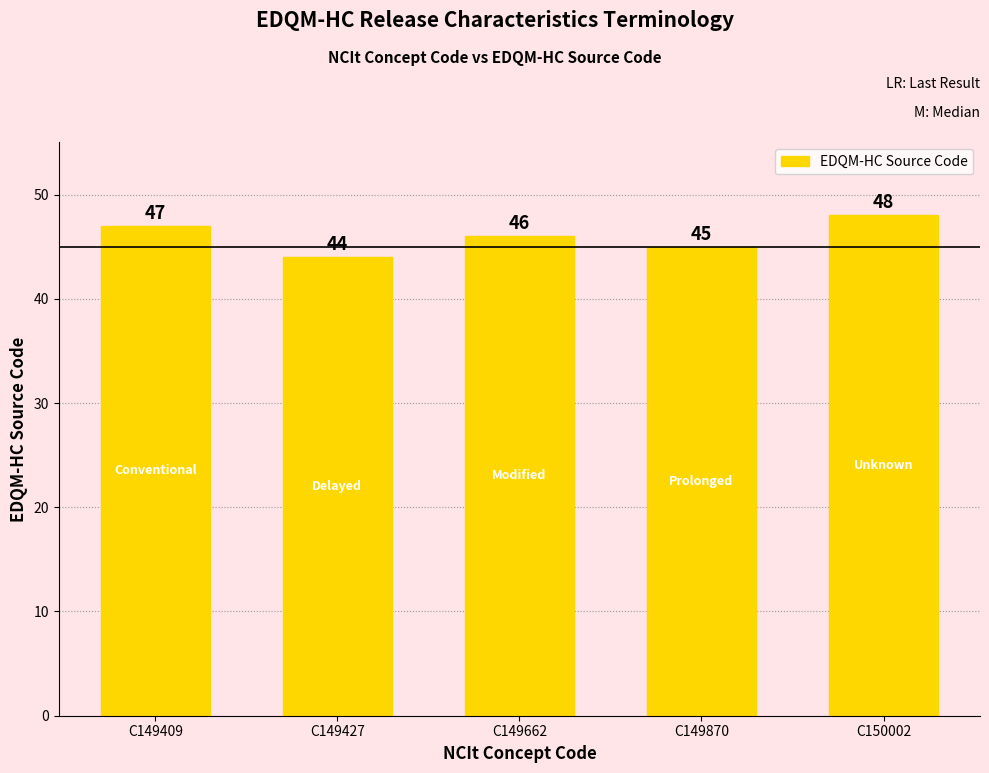

What is the value of the 2nd bar from the left?

44